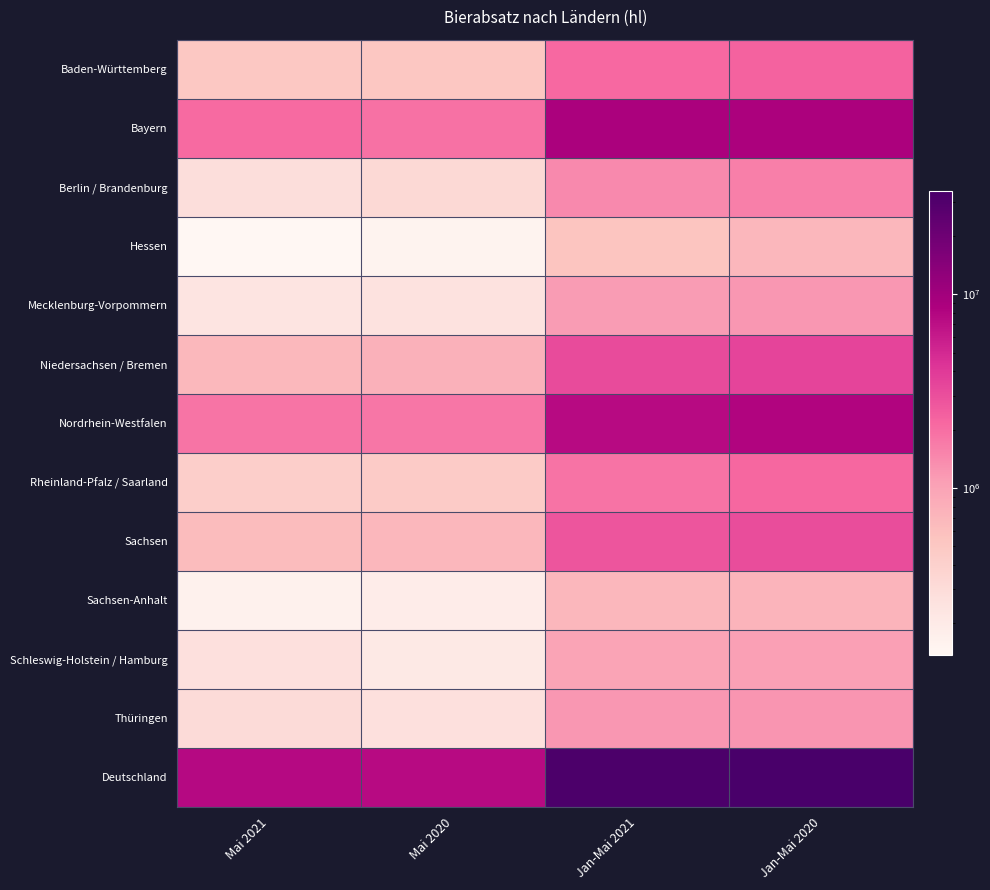

Reading right to left, transcribe all the data shown in this chart.

Baden-Württemberg: Jan-Mai 2020=2327613.3	Jan-Mai 2021=2129882.2	Mai 2020=509310.9	Mai 2021=504366.6
Bayern: Jan-Mai 2020=8676091.0	Jan-Mai 2021=8816052.2	Mai 2020=1925077.3	Mai 2021=2089060.7
Berlin / Brandenburg: Jan-Mai 2020=1616109.1	Jan-Mai 2021=1420842.4	Mai 2020=327114.4	Mai 2021=286243.1
Hessen: Jan-Mai 2020=700824.7	Jan-Mai 2021=534476.9	Mai 2020=151578.7	Mai 2021=135801.5
Mecklenburg-Vorpommern: Jan-Mai 2020=1179651.9	Jan-Mai 2021=1117032.3	Mai 2020=249576.1	Mai 2021=242358.1
Niedersachsen / Bremen: Jan-Mai 2020=3411970.5	Jan-Mai 2021=3178223.1	Mai 2020=768706.4	Mai 2021=683246.2
Nordrhein-Westfalen: Jan-Mai 2020=8161705.3	Jan-Mai 2021=7567278.7	Mai 2020=1811044.0	Mai 2021=1828014.1
Rheinland-Pfalz / Saarland: Jan-Mai 2020=2178217.4	Jan-Mai 2021=1868703.5	Mai 2020=462902.2	Mai 2021=423227.9
Sachsen: Jan-Mai 2020=3113591.8	Jan-Mai 2021=2782960.2	Mai 2020=692826.7	Mai 2021=642035.0
Sachsen-Anhalt: Jan-Mai 2020=744843.4	Jan-Mai 2021=701746.6	Mai 2020=184296.5	Mai 2021=162278.2
Schleswig-Holstein / Hamburg: Jan-Mai 2020=1045510.4	Jan-Mai 2021=980545.3	Mai 2020=206823.3	Mai 2021=270820.7
Thüringen: Jan-Mai 2020=1206960.6	Jan-Mai 2021=1186967.7	Mai 2020=269047.8	Mai 2021=303570.6
Deutschland: Jan-Mai 2020=34363089.3	Jan-Mai 2021=32284711.2	Mai 2020=7558304.2	Mai 2021=7571022.6